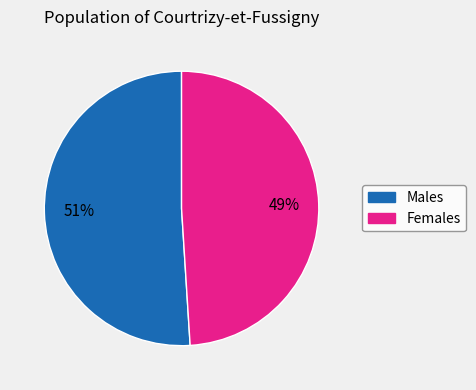

Is there any slice that represents more than half of the pie?

Yes